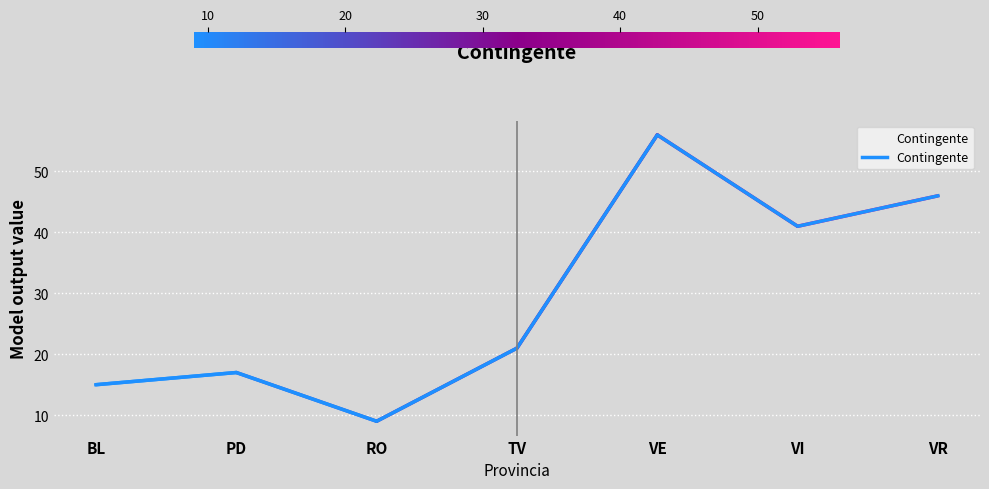

What is the sum of all values?

205